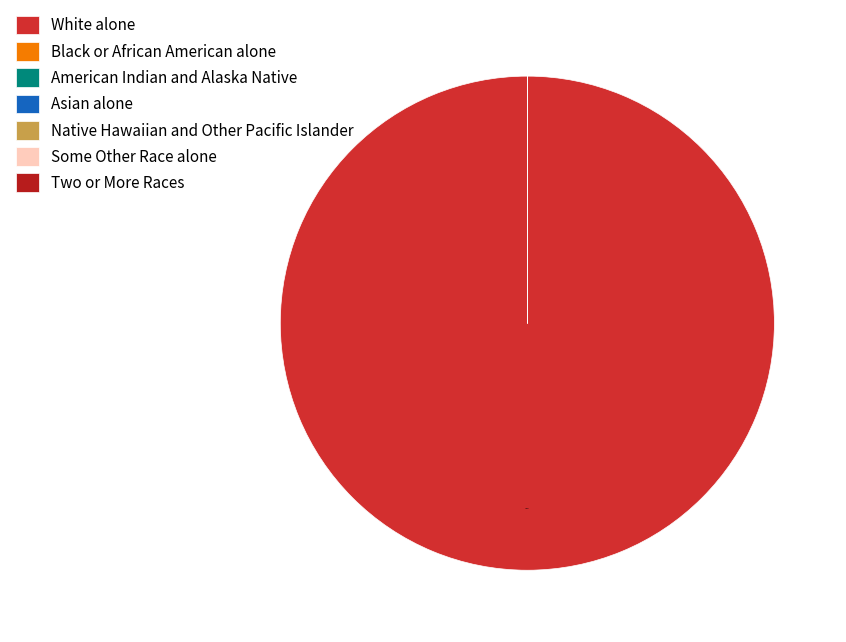

What is the change in value from American Indian and Alaska Native to Native Hawaiian and Other Pacific Islander?

-8